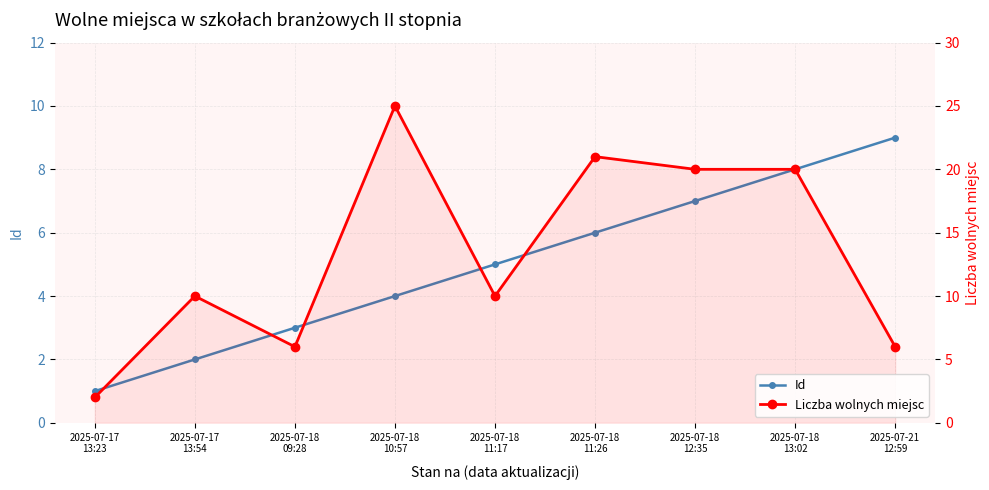

What is the greatest value displayed?

25